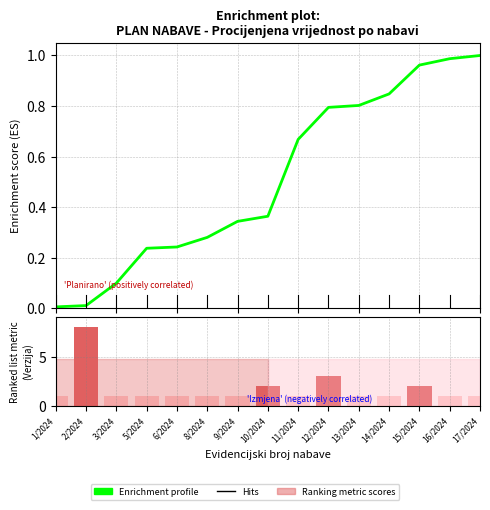

What is the difference between the highest and lowest values at 5/2024?

0.8